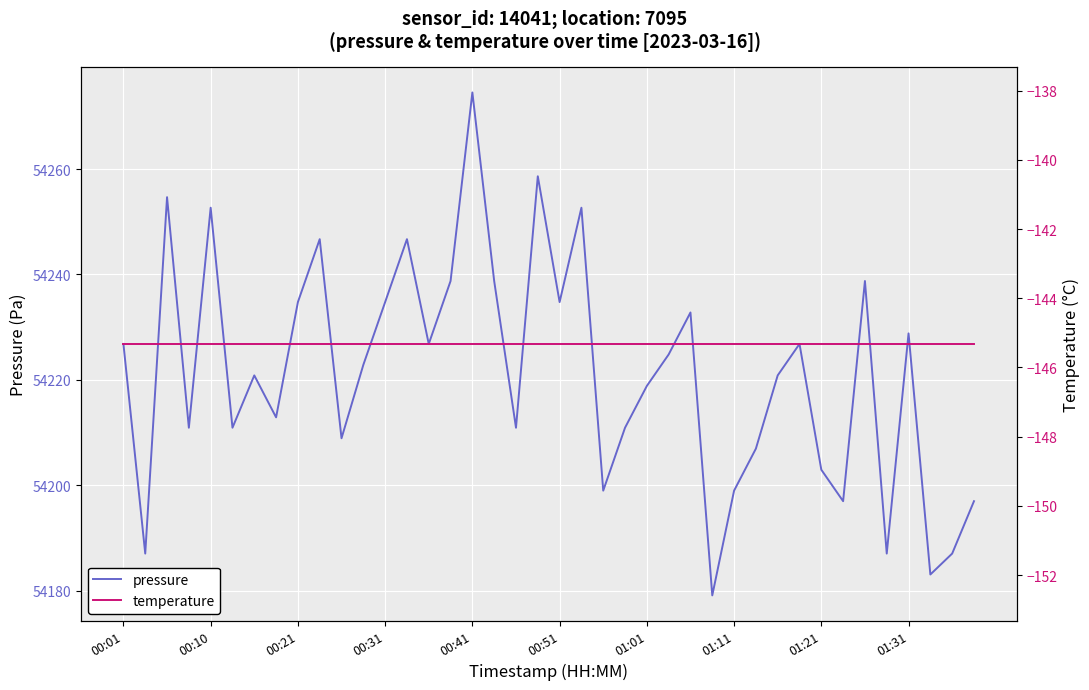

How many data points in pressure are above 54222?

20